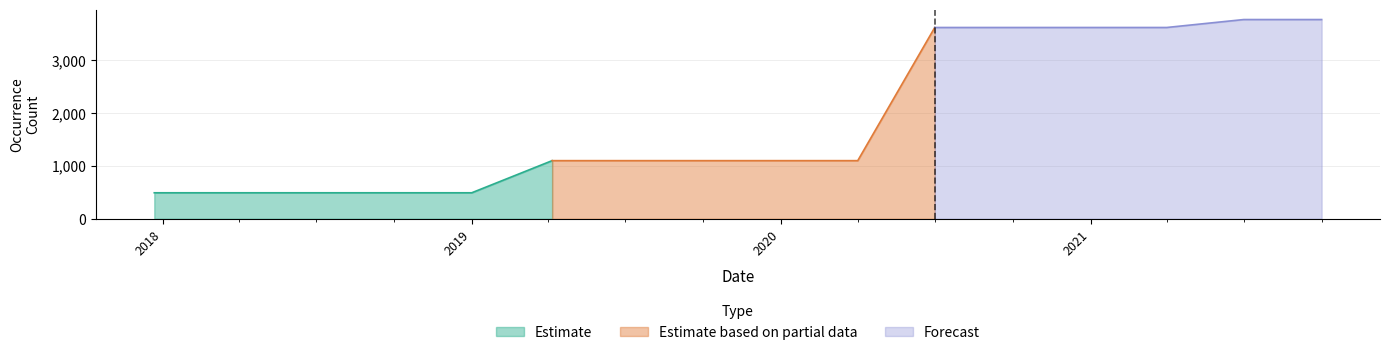

What is the sum of all values?

29923